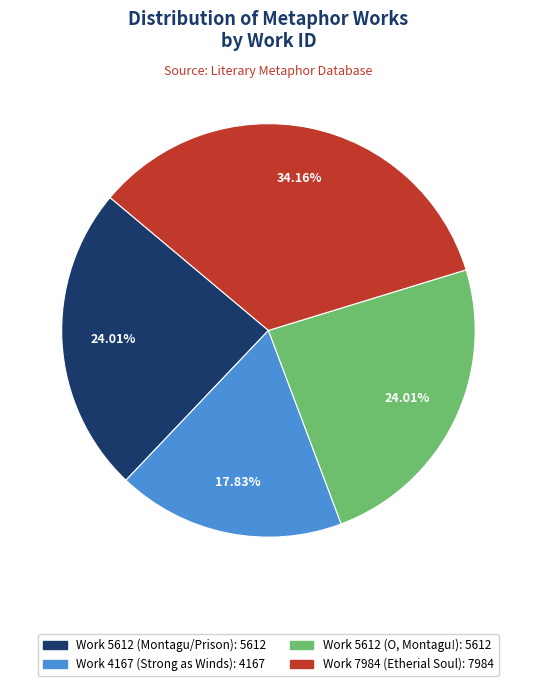

What percentage is the Work 5612 (O, Montagu!) slice, to the nearest percent?

24%